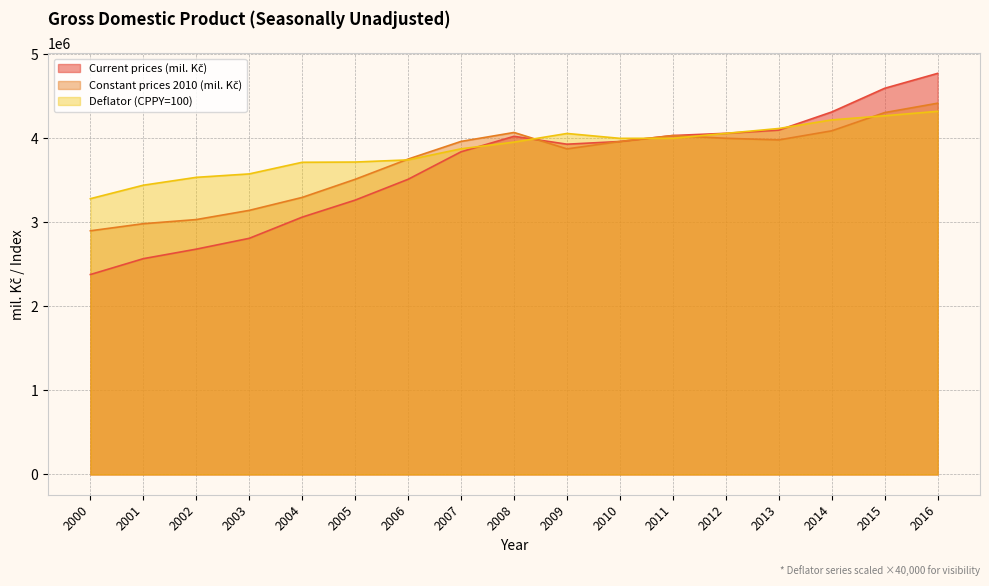

What is the greatest value displayed?

4773240.0